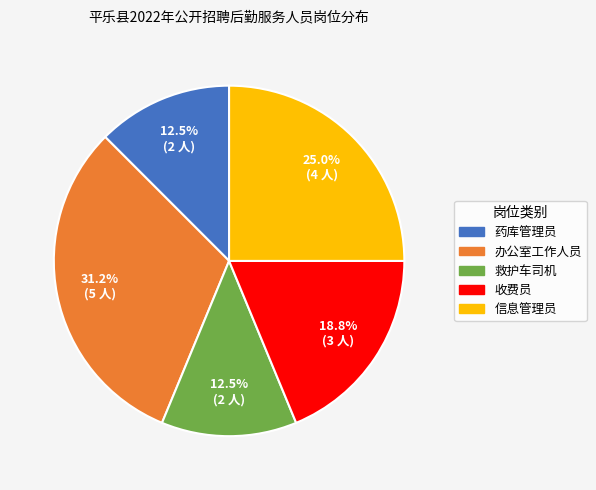

What percentage is the 信息管理员 slice, to the nearest percent?

25%